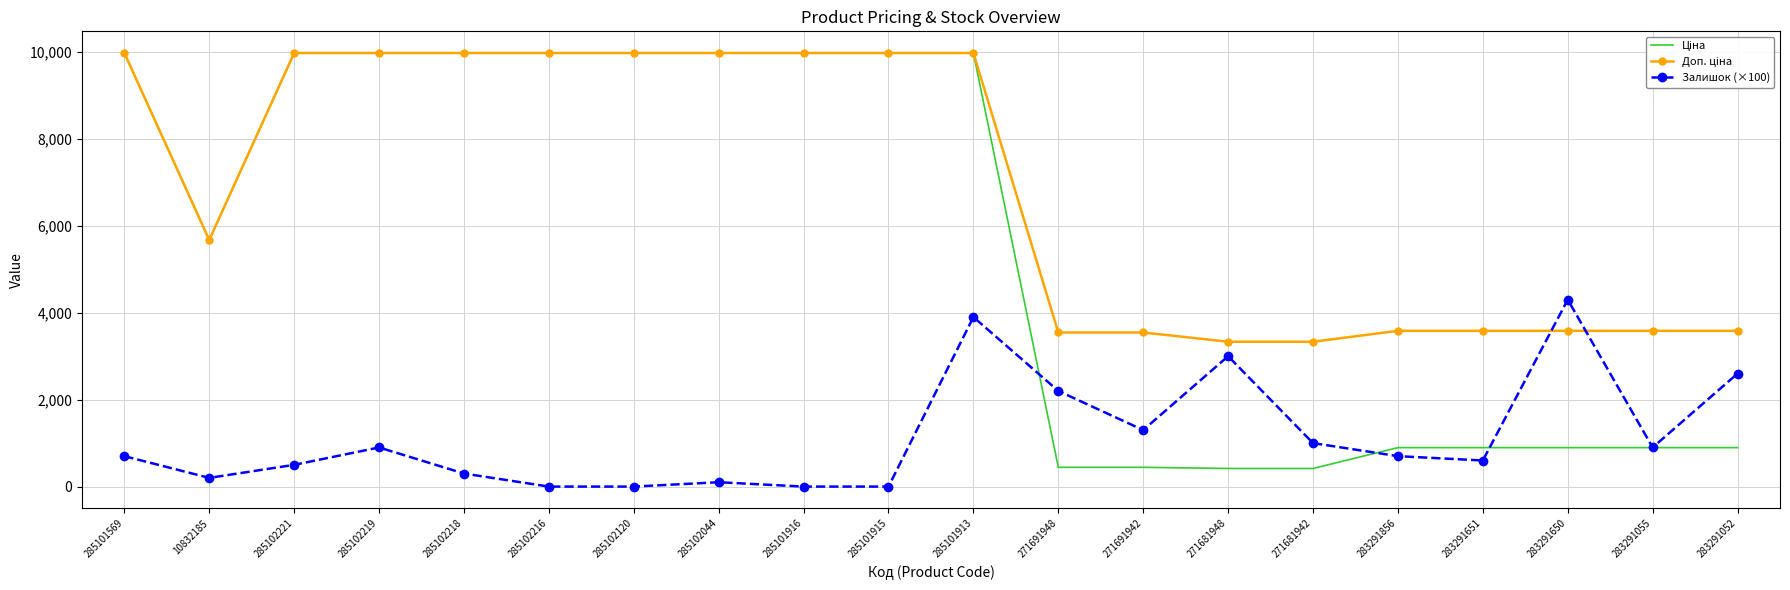

What is the greatest value displayed?

9975.0